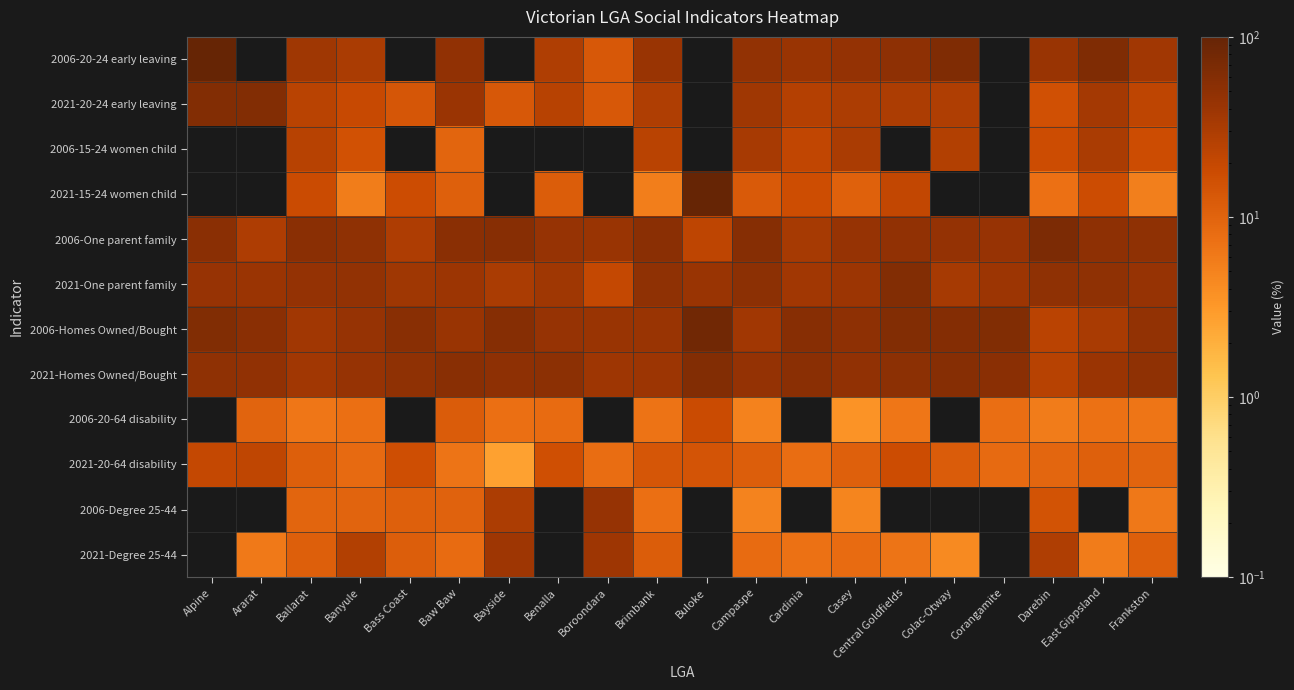

At which category is the sum across all series the highest?

Alpine